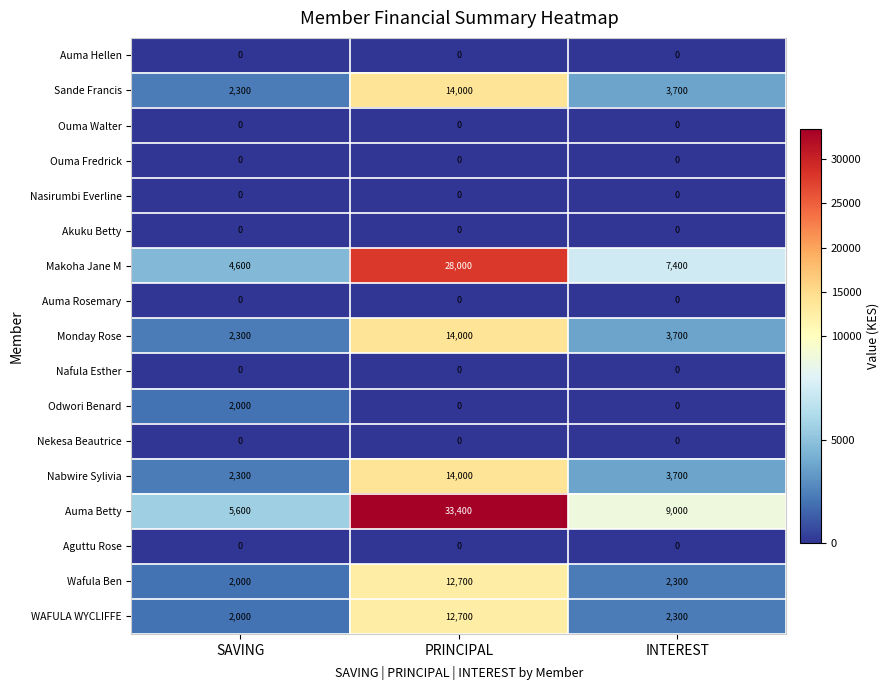

How many data points does each series have?

3